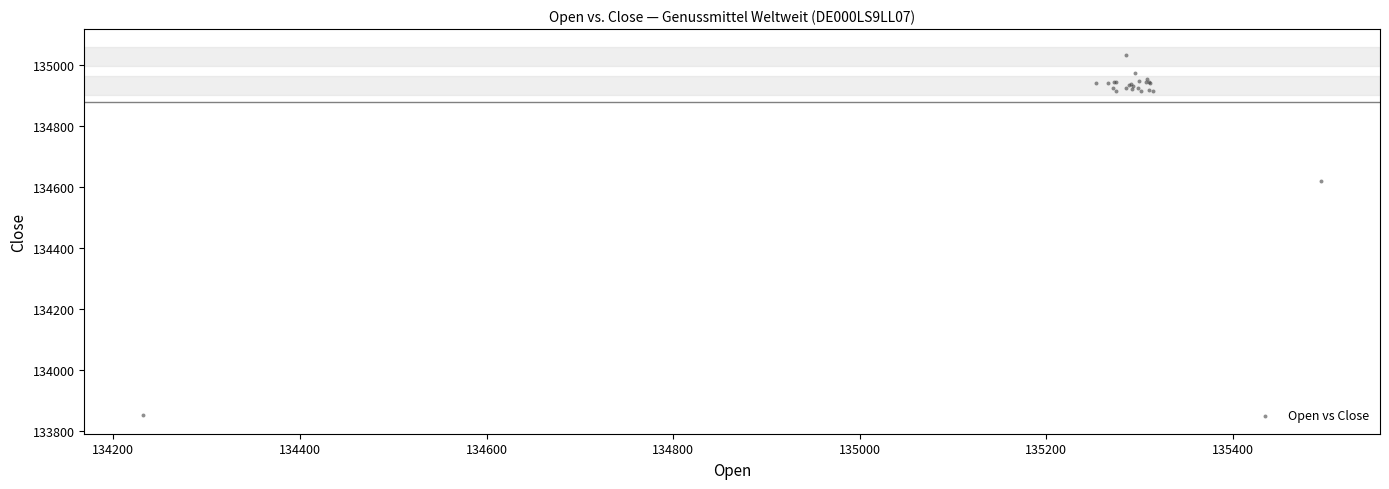

What Y value in the scatter plot is closest to 134442?

134621.4